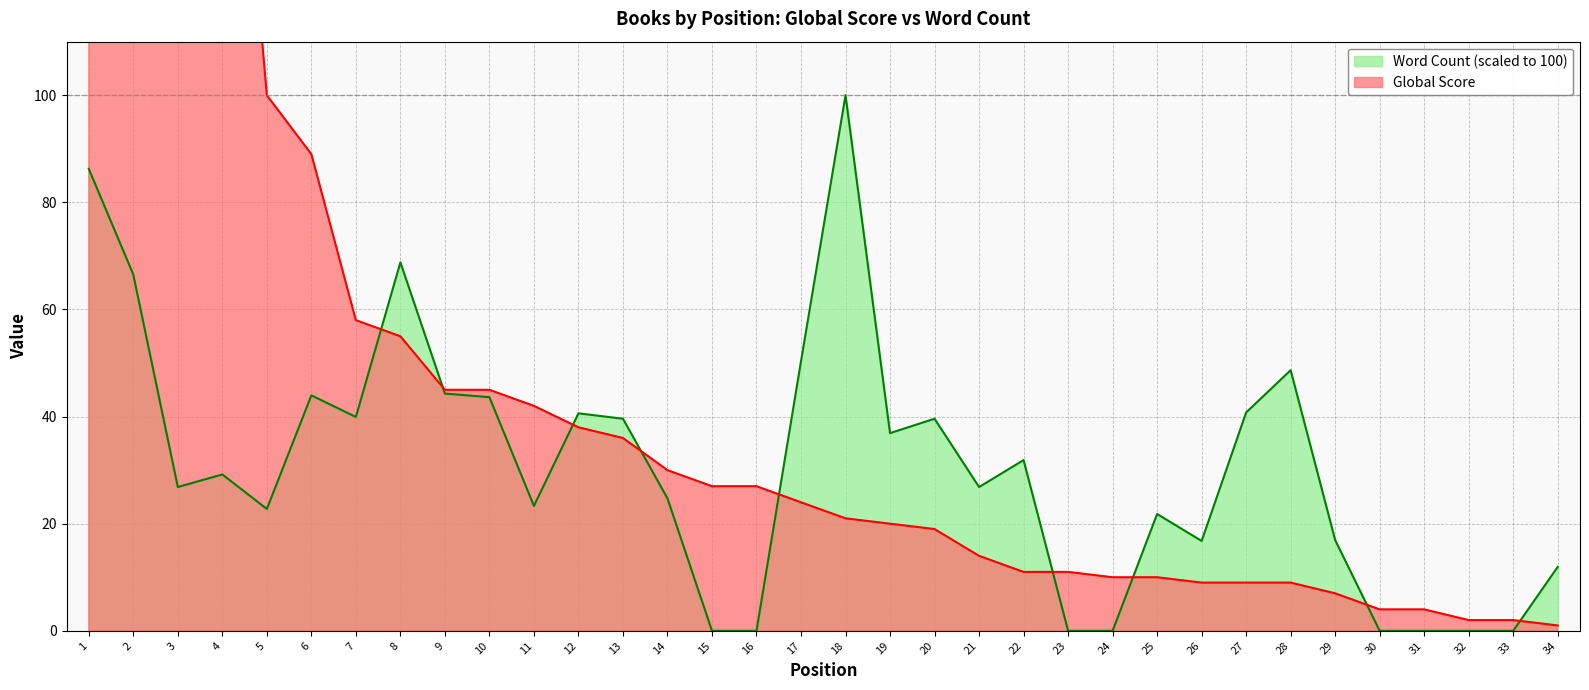

Reading left to right, list all the values displayed in this chart.

Global Score: 528.0	423.0	218.0	196.0	100.0	89.0	58.0	55.0	45.0	45.0	42.0	38.0	36.0	30.0	27.0	27.0	24.0	21.0	20.0	19.0	14.0	11.0	11.0	10.0	10.0	9.0	9.0	9.0	7.0	4.0	4.0	2.0	2.0	1.0
Word Count (normalized): 86.3	66.5	26.8	29.2	22.8	44.0	39.9	68.8	44.3	43.6	23.3	40.6	39.6	24.7	0.0	0.0	50.3	100.0	36.9	39.6	26.8	31.9	0.0	0.0	21.8	16.8	40.8	48.7	16.9	0.0	0.0	0.0	0.0	11.9